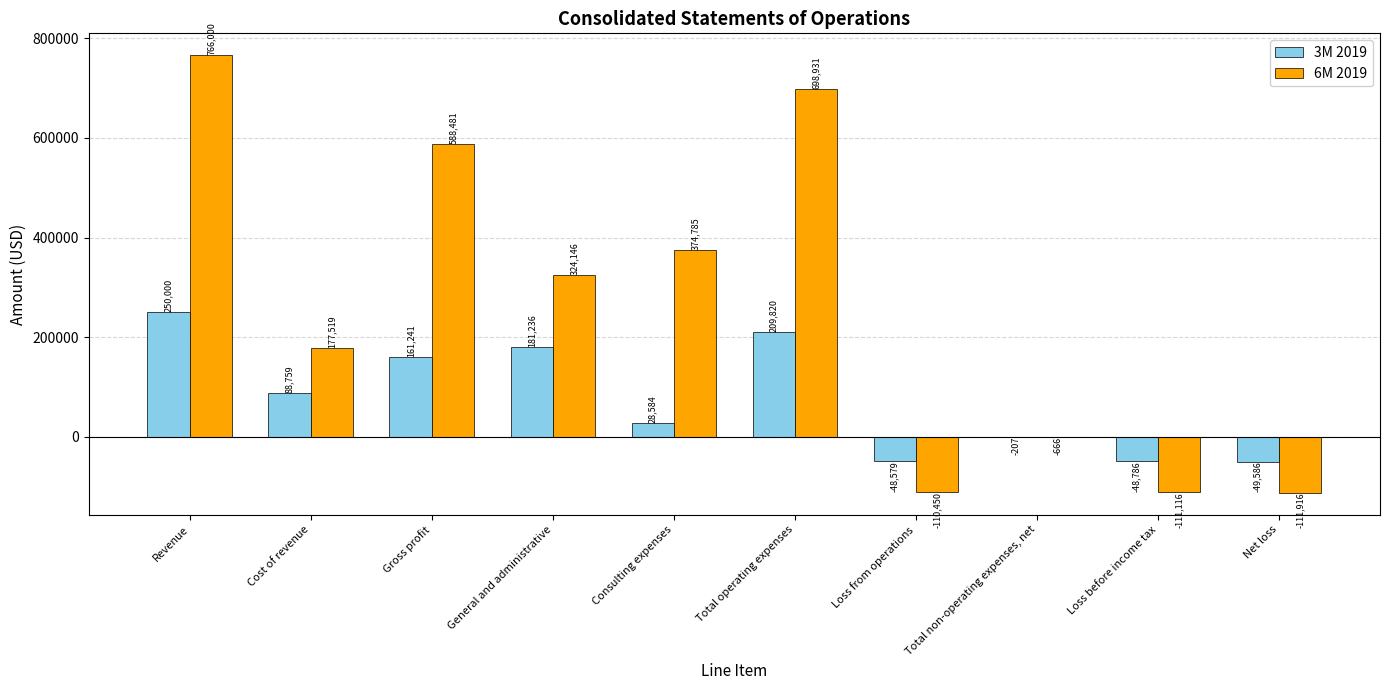

The 6M 2019 series shows 766000 at Revenue. True or false?

True